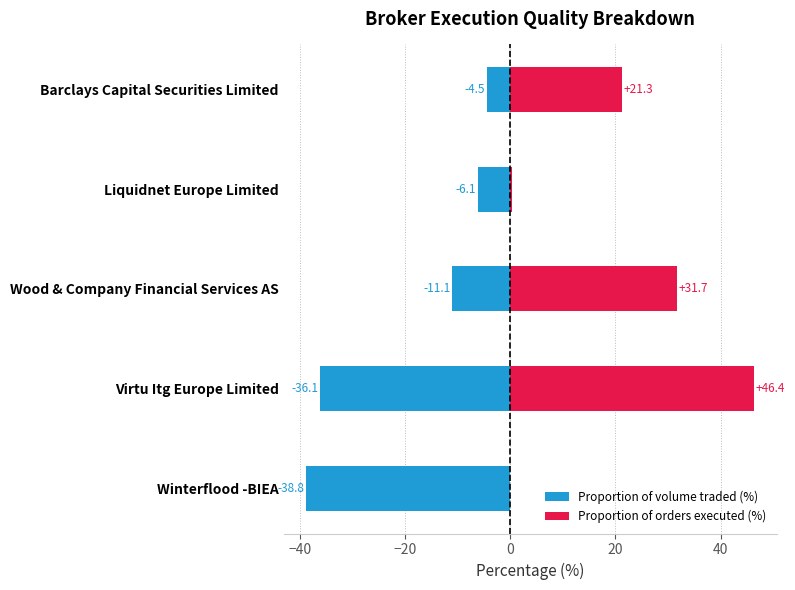

How many groups of bars are there?

5